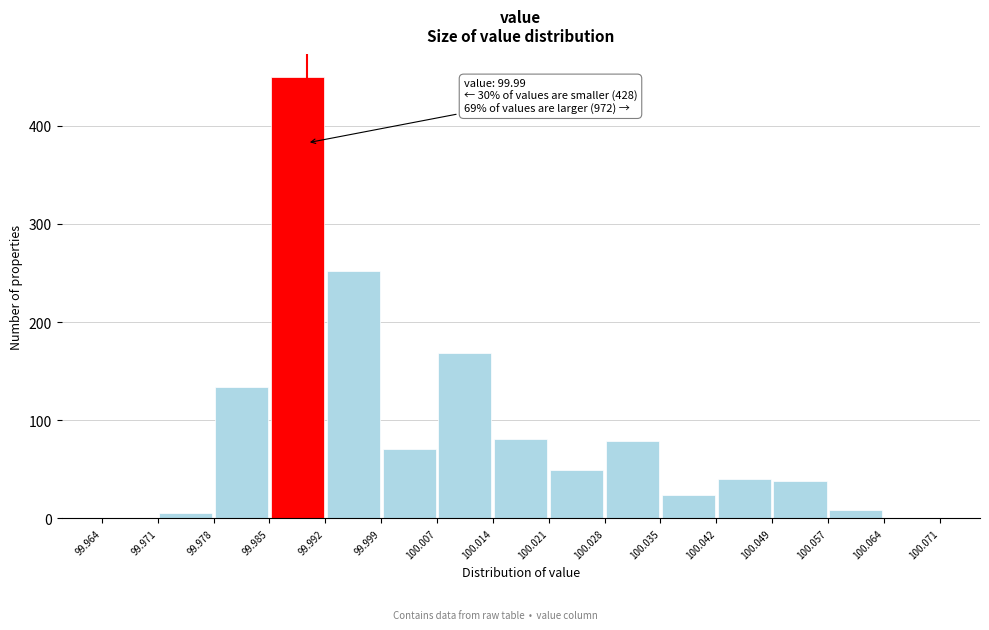

Over which range of the x-axis is the bar tallest?

99.985 to 99.992